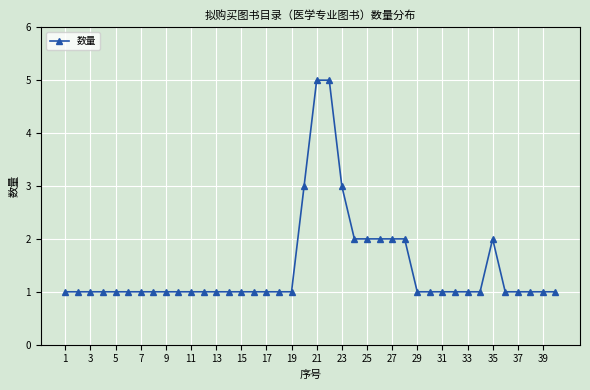

What is the difference between the maximum and minimum values?

4